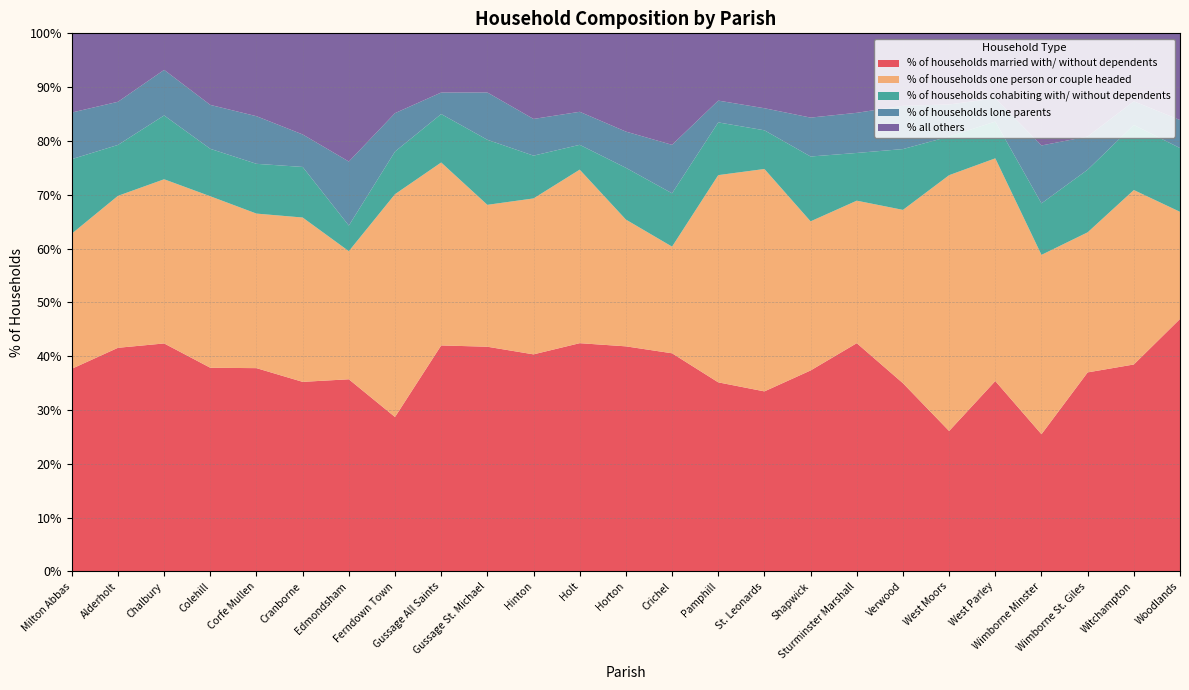

Reading right to left, list all the values displayed in this chart.

% of households married with/ without dependents: 46.9	38.5	37.0	25.5	35.4	26.1	35.0	42.4	37.4	33.5	35.1	40.5	41.8	42.4	40.3	41.8	42.0	28.7	35.7	35.2	37.8	37.9	42.4	41.6	37.7
% of households one person or couple headed: 19.9	32.4	26.0	33.3	41.4	47.5	32.2	26.5	27.7	41.3	38.5	19.8	23.6	32.2	29.0	26.4	34.0	41.4	23.8	30.5	28.7	31.9	30.5	28.2	25.1
% of households cohabiting with/ without dependents: 11.8	12.1	11.6	9.6	6.8	7.2	11.3	8.9	12.1	7.2	9.8	9.9	9.6	4.6	8.0	12.1	9.0	7.9	4.8	9.4	9.2	8.8	11.9	9.5	13.8
% of households lone parents: 5.2	4.4	6.2	10.8	4.3	6.0	8.0	7.5	7.2	4.1	4.0	9.0	6.7	6.1	6.8	8.8	4.0	7.1	11.9	6.0	8.8	8.2	8.5	8.0	8.7
% all others: 16.1	12.6	19.2	20.8	12.1	13.2	13.5	14.8	15.7	13.9	12.5	20.7	18.3	14.6	15.9	11.0	11.0	14.8	23.8	18.8	15.4	13.3	6.8	12.7	14.7